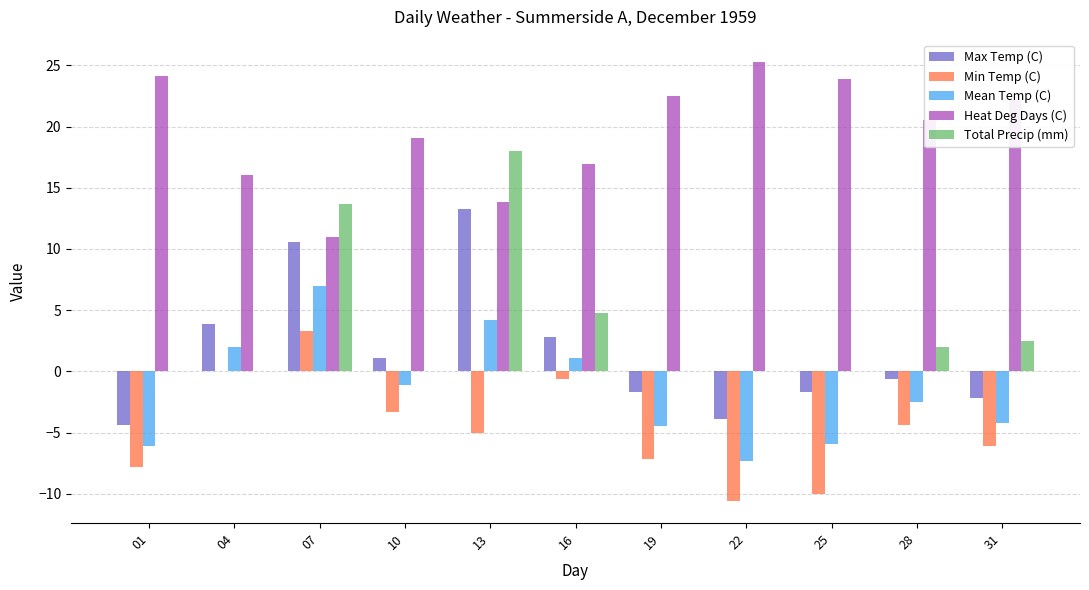

Which series has the largest total across all categories?

Heat Deg Days (C)